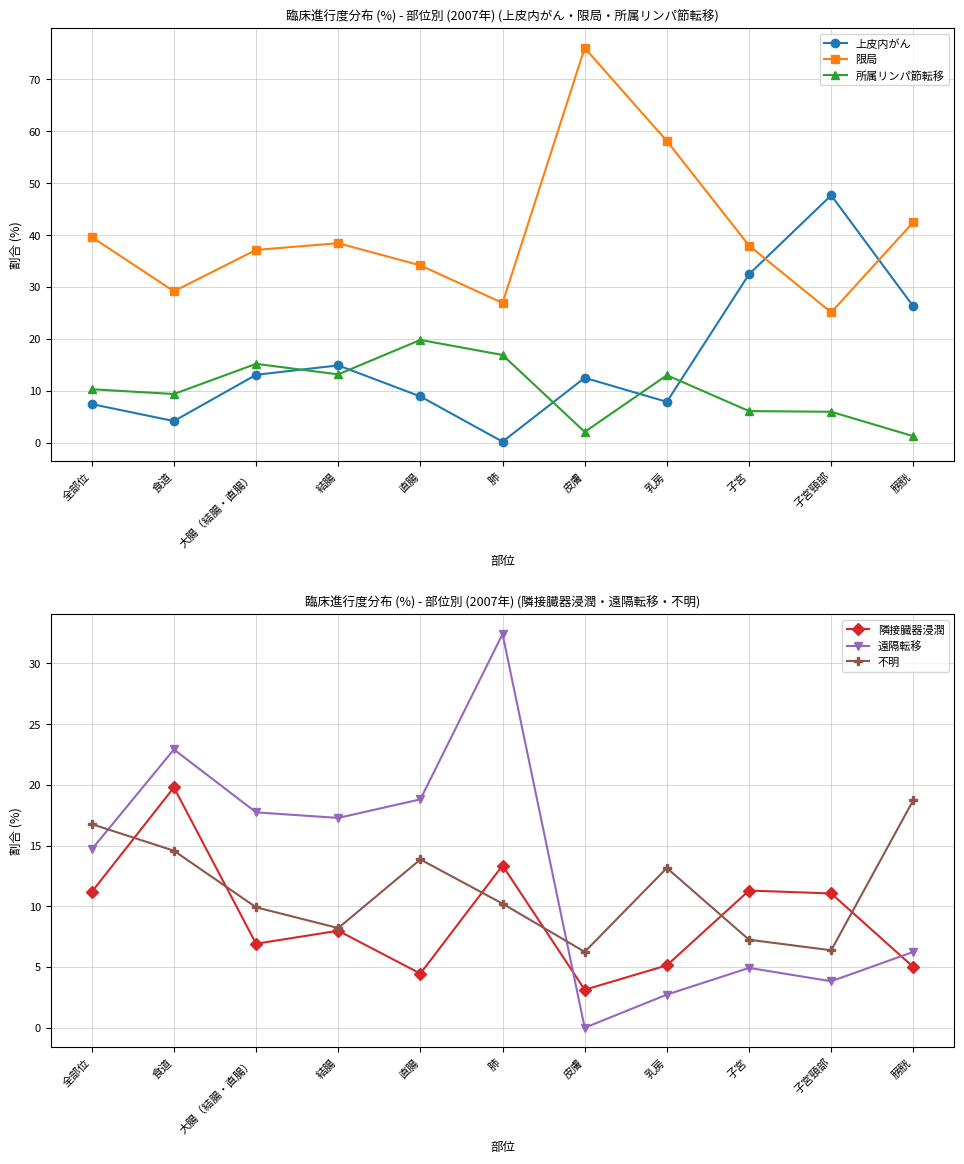

What is the value of the 上皮内がん point at the 3rd from the left?

13.1